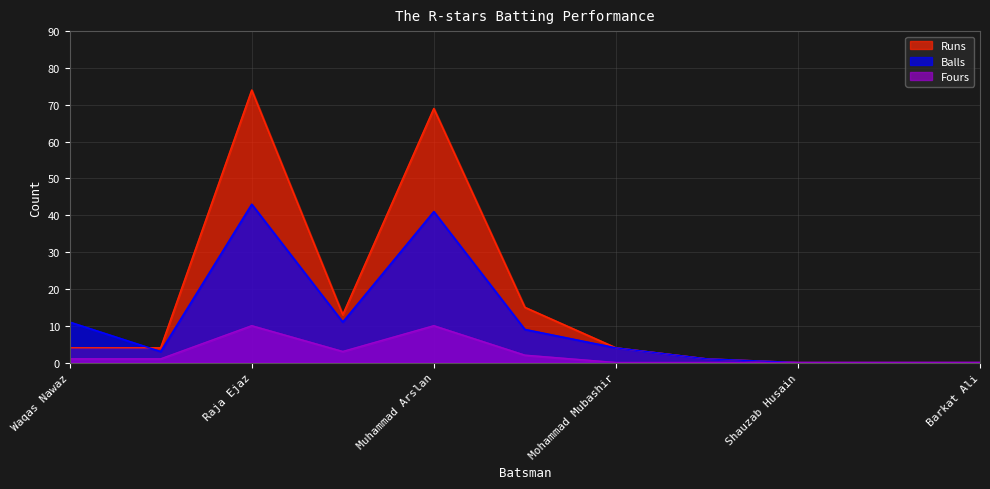

Reading right to left, what are all the values shown in this chart?

Runs: Barkat Ali=0	Zohaib Aleem=0	Shauzab Husain=0	Imad Ali Gul=1	Mohammad Mubashir=4	Yasir Mehmood=15	Muhammad Arslan=69	Kashif Munsif=13	Raja Ejaz=74	Rustam Ali=4	Waqas Nawaz=4
Balls: Barkat Ali=0	Zohaib Aleem=0	Shauzab Husain=0	Imad Ali Gul=1	Mohammad Mubashir=4	Yasir Mehmood=9	Muhammad Arslan=41	Kashif Munsif=11	Raja Ejaz=43	Rustam Ali=3	Waqas Nawaz=11
Fours: Barkat Ali=0	Zohaib Aleem=0	Shauzab Husain=0	Imad Ali Gul=0	Mohammad Mubashir=0	Yasir Mehmood=2	Muhammad Arslan=10	Kashif Munsif=3	Raja Ejaz=10	Rustam Ali=1	Waqas Nawaz=1